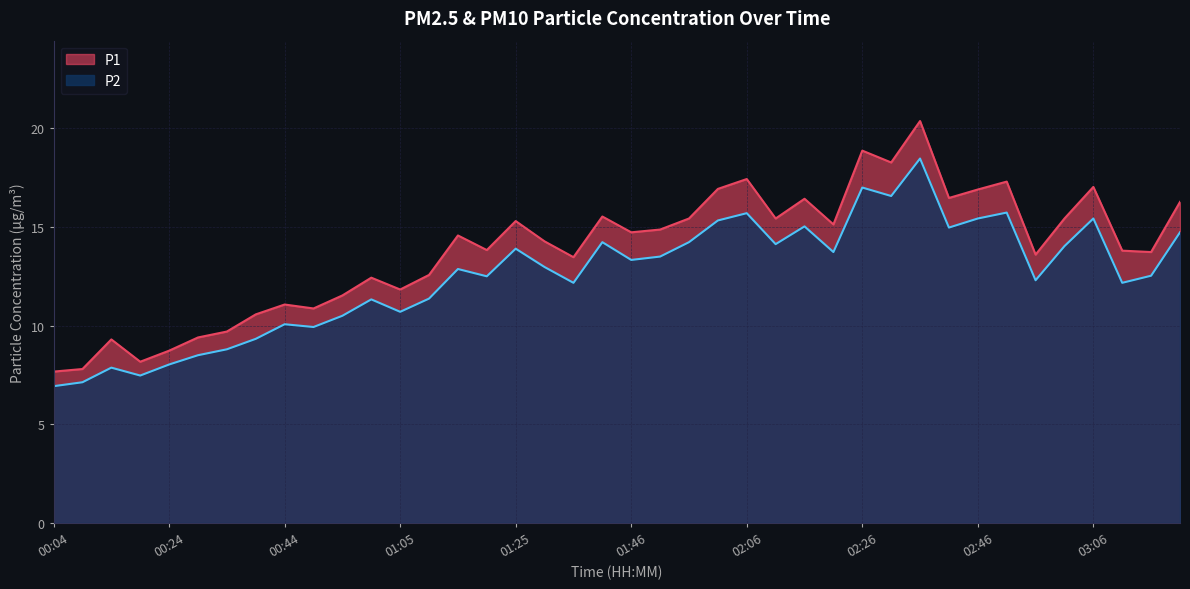

What is the sum of all P1 values?

553.0